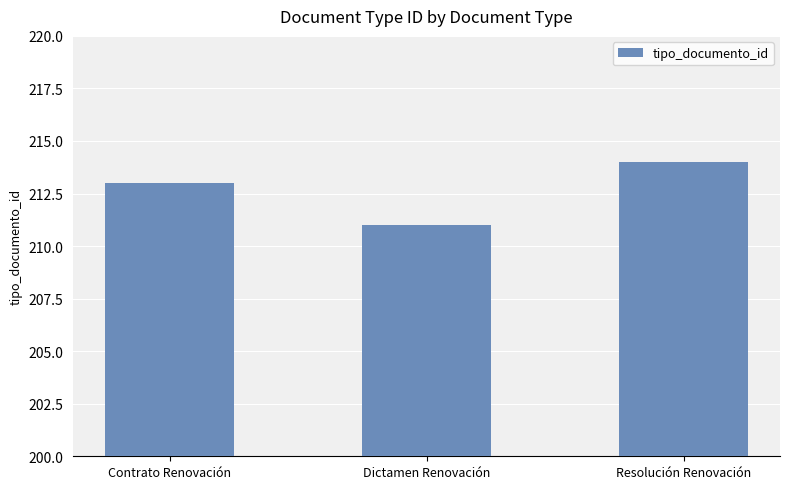

List the labels in order of value, largest first.

Resolución Renovación, Contrato Renovación, Dictamen Renovación